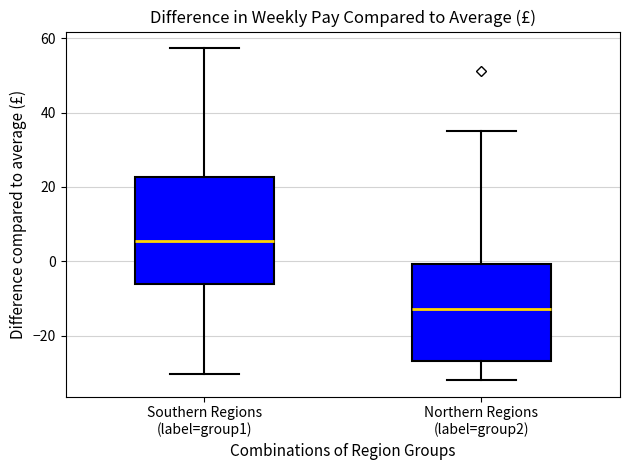

Reading left to right, transcribe this box plot: for each box, give where its median line is, the range the box spans, and where its two whiskers end, as read against the y-axis. The values are not printed on the chart, so give them approximately, as read against the axis.

Southern Regions (label=group1): median 6, box -6 to 22, whiskers -30 to 58
Northern Regions (label=group2): median -12, box -26 to 0, whiskers -32 to 36